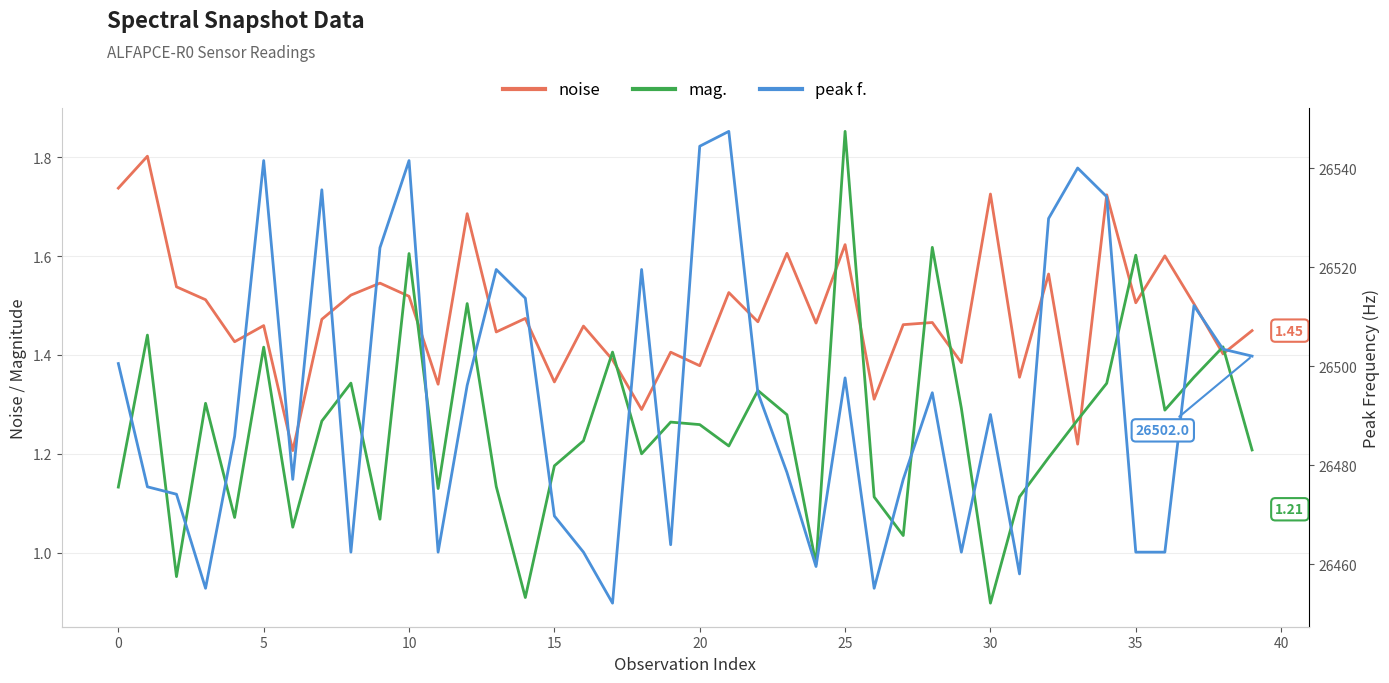

At which label is mag. closest to 1?

24